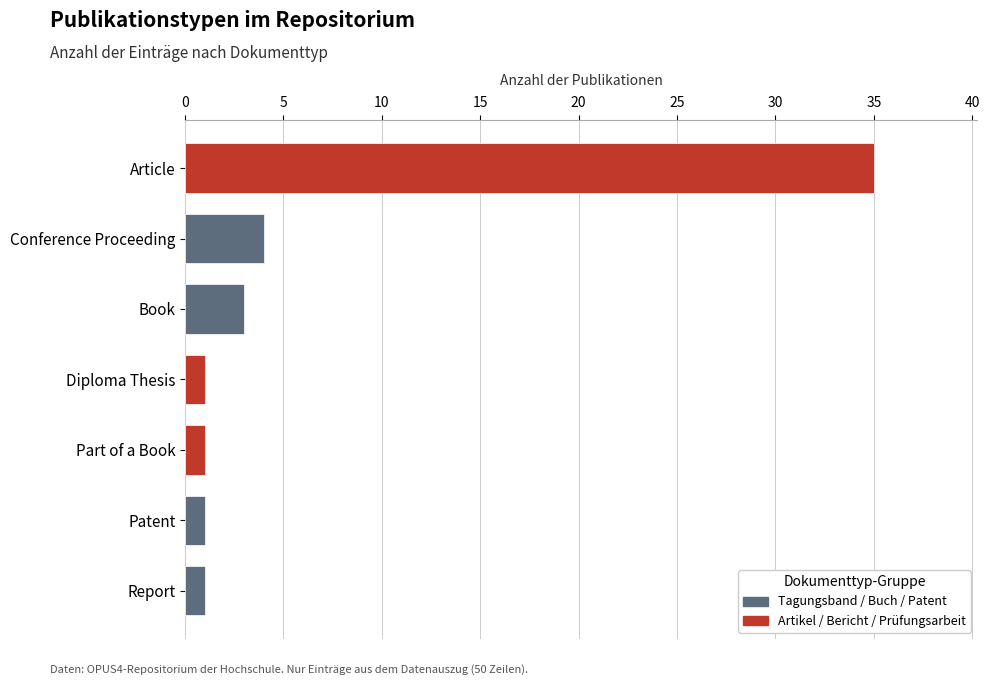

What is the greatest value displayed?

35